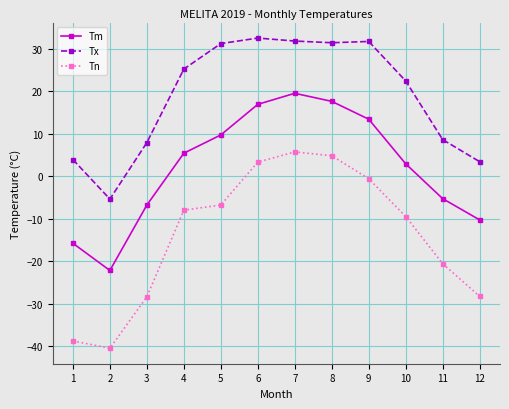

Is it true that Tx equals 32.5 at 6?

True